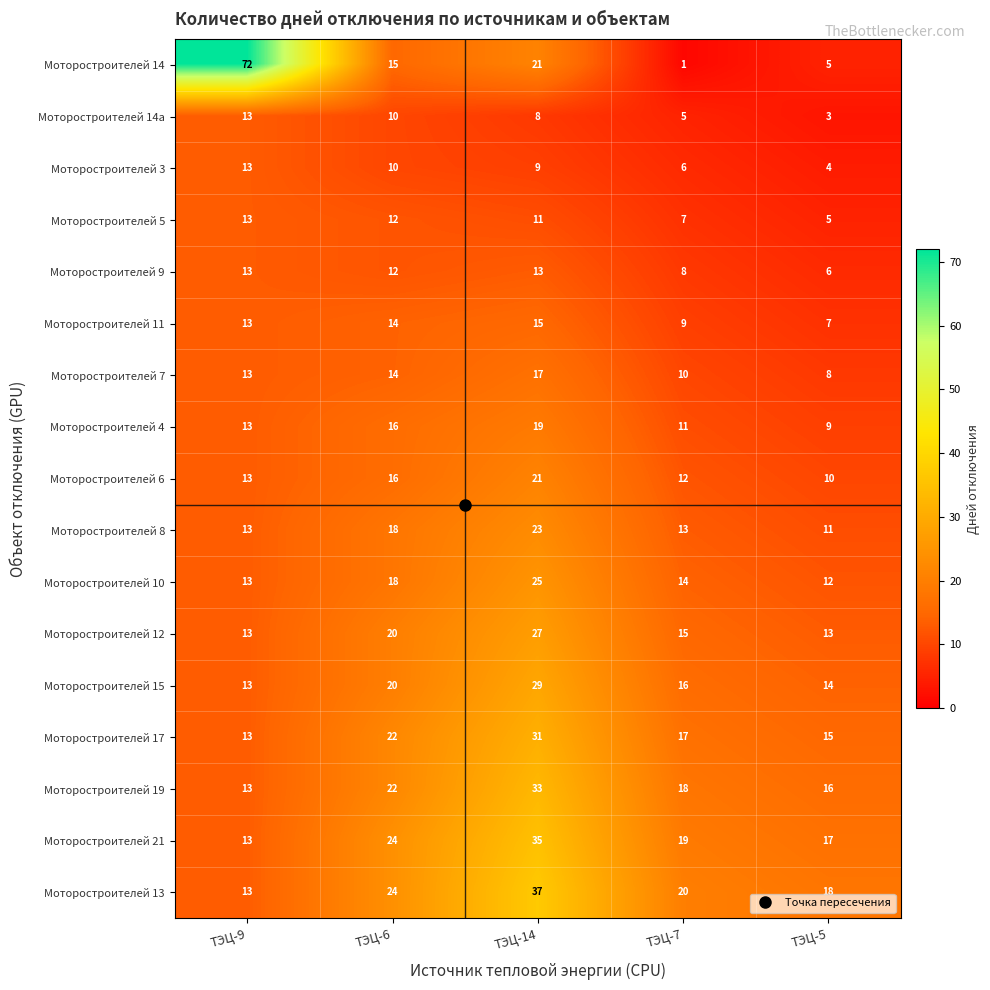

Count the number of categories in the chart.

5